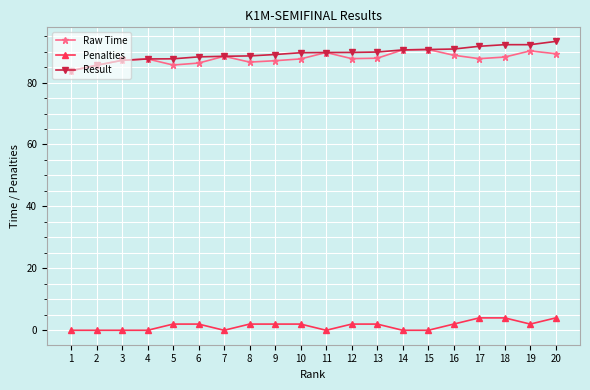

List the series in order of their peak value, lowest first.

Penalties, Raw Time, Result